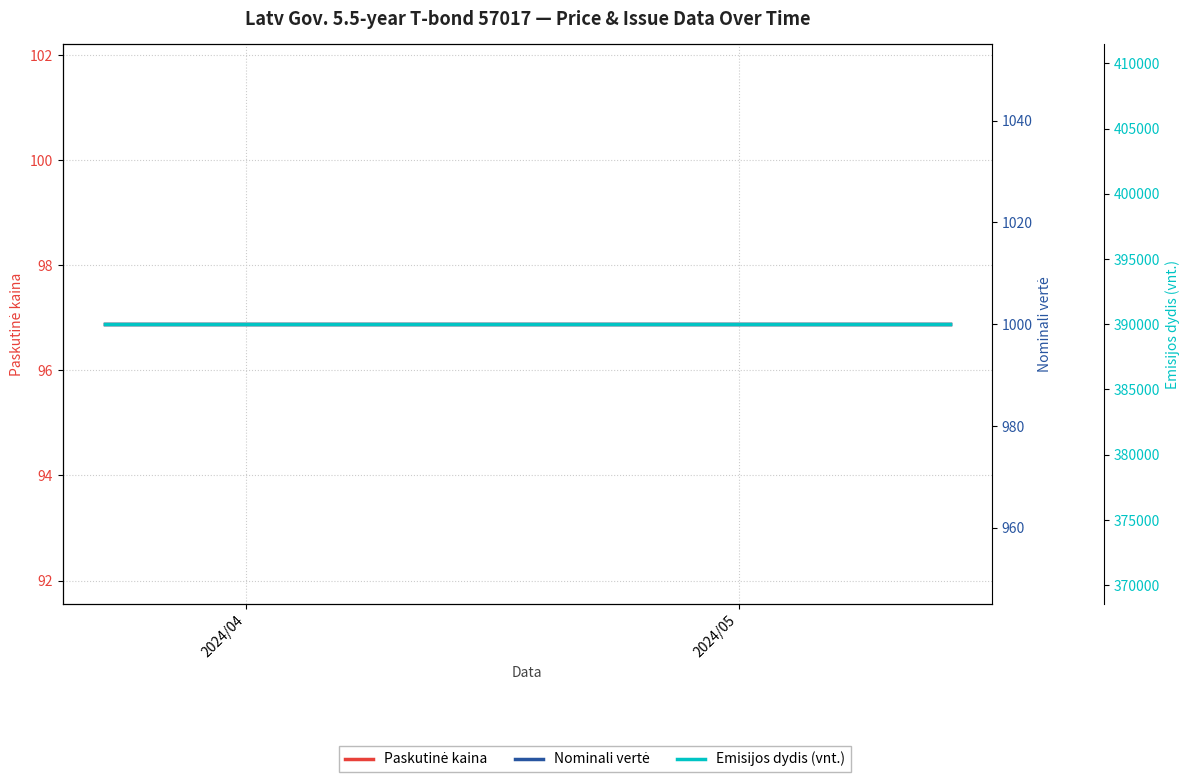

List the series in order of their peak value, highest first.

Emisijos dydis (vnt.), Nominali vertė, Paskutinė kaina